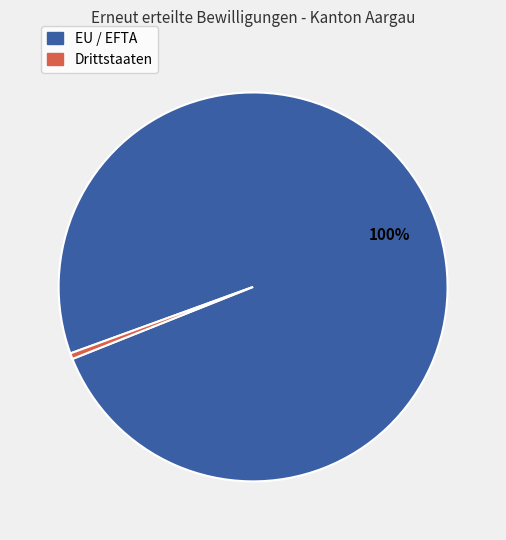

Does EU / EFTA account for over 50% of the chart?

Yes